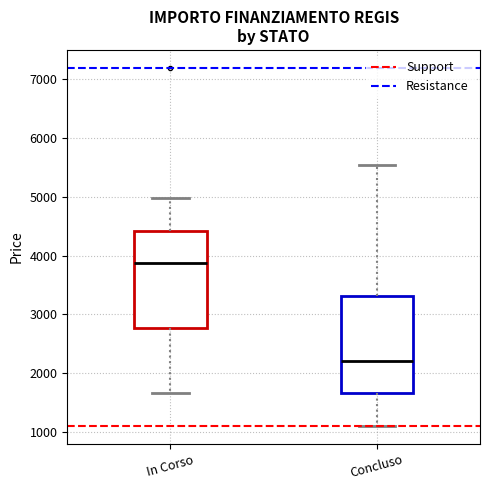

Which box's median line is the highest?

In Corso